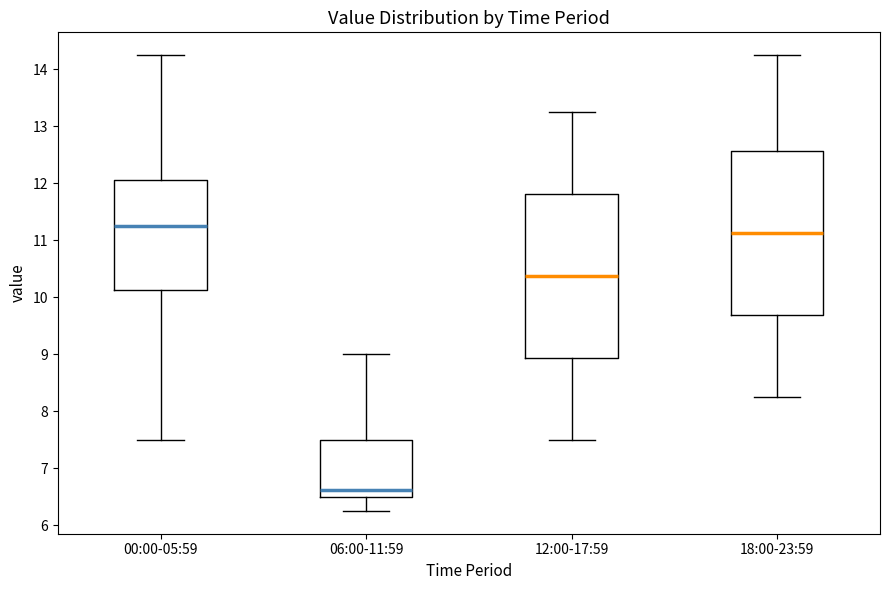

Reading left to right, read every box against the y-axis: the position of its median line, the range the box covers, and the ends of its whiskers. The values are not printed on the chart, so give them approximately, as read against the axis.

00:00-05:59: median 11.3, box 10.1 to 12.1, whiskers 7.5 to 14.3
06:00-11:59: median 6.6, box 6.5 to 7.5, whiskers 6.3 to 9.0
12:00-17:59: median 10.4, box 8.9 to 11.8, whiskers 7.5 to 13.3
18:00-23:59: median 11.1, box 9.7 to 12.6, whiskers 8.3 to 14.3